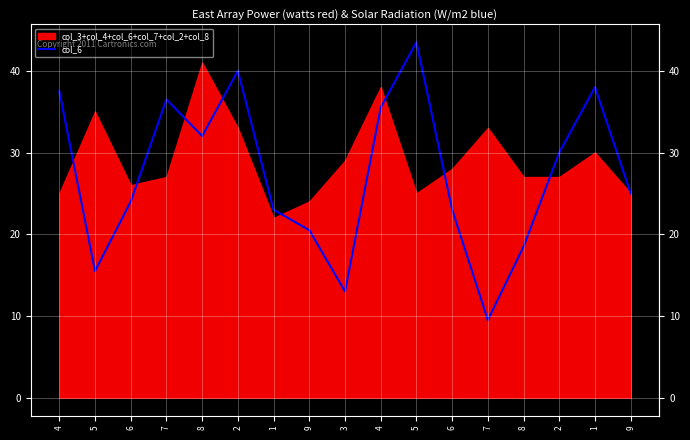

True or false: the data shows 5.3 at 7.

False